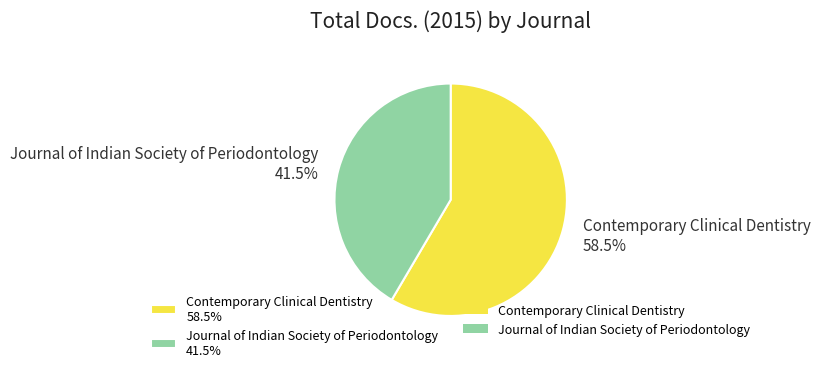

Is there any slice that represents more than half of the pie?

Yes